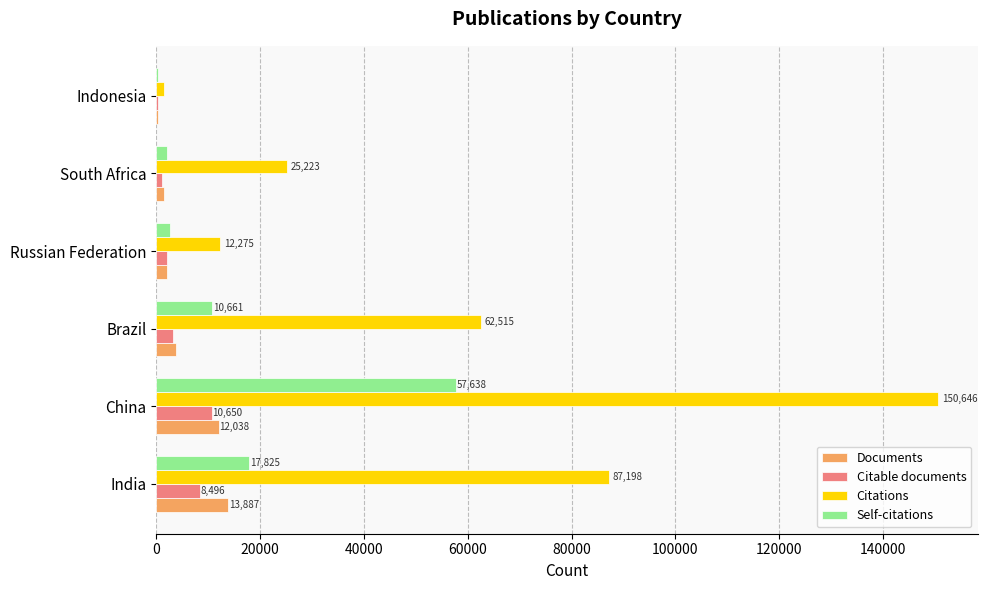

At which label does Documents reach its peak?

India